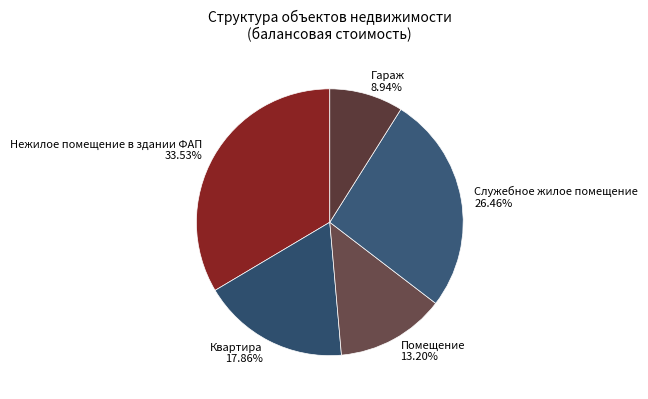

Between Квартира and Служебное жилое помещение, which is larger?

Служебное жилое помещение